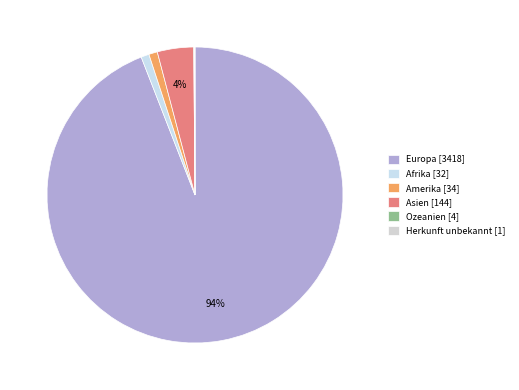

Which has a higher value, Amerika or Asien?

Asien